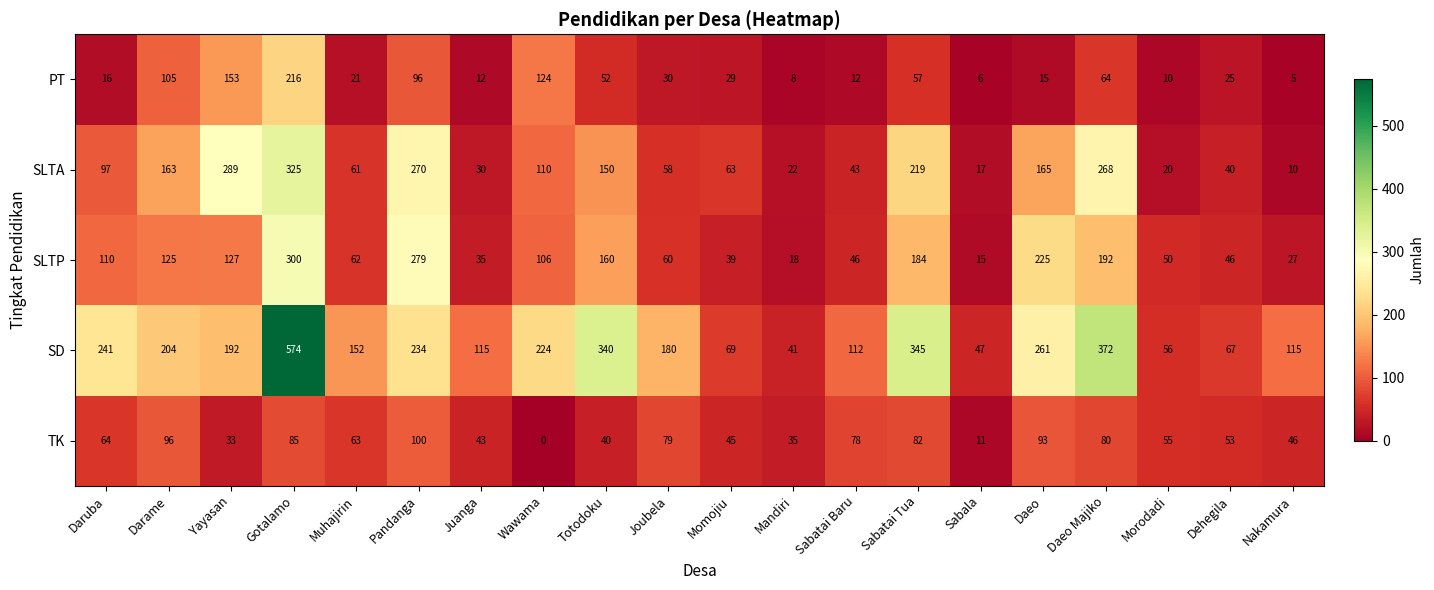

Where does the PT series first go above 29?

Darame